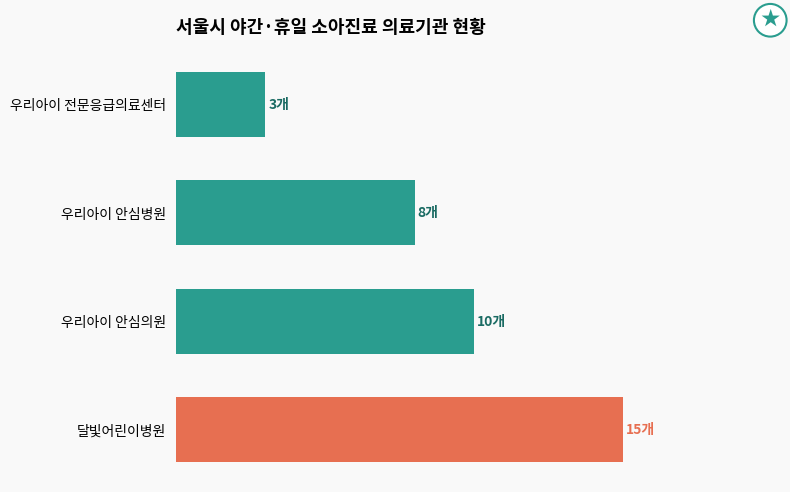

At which category does the chart reach its minimum across all series?

우리아이 전문응급의료센터